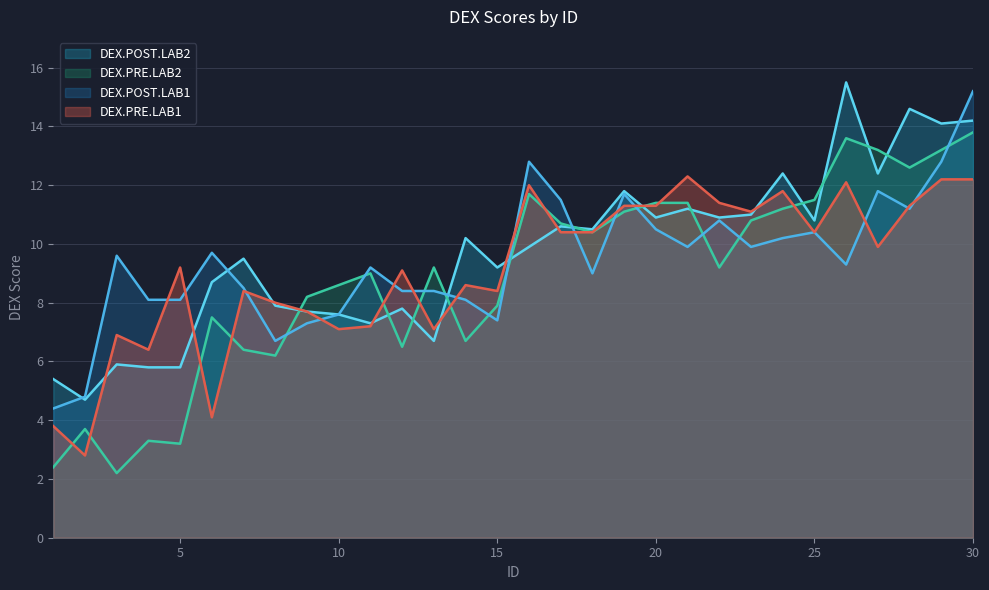

How many values in the DEX.POST.LAB2 series exceed 10?

15